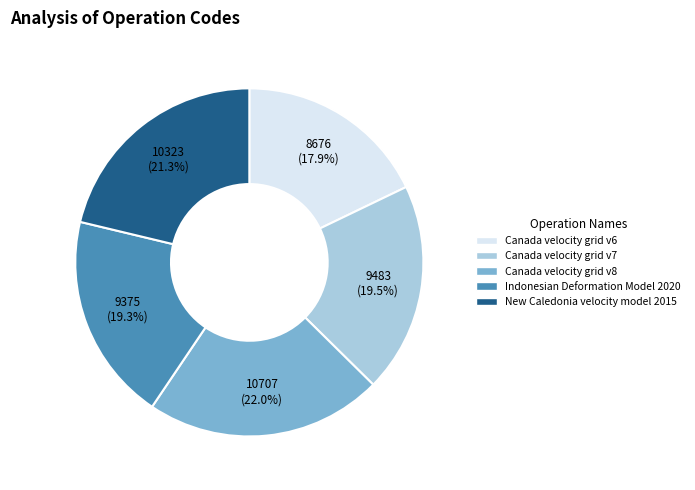

True or false: Canada velocity grid v6 accounts for 26% of the total.

False